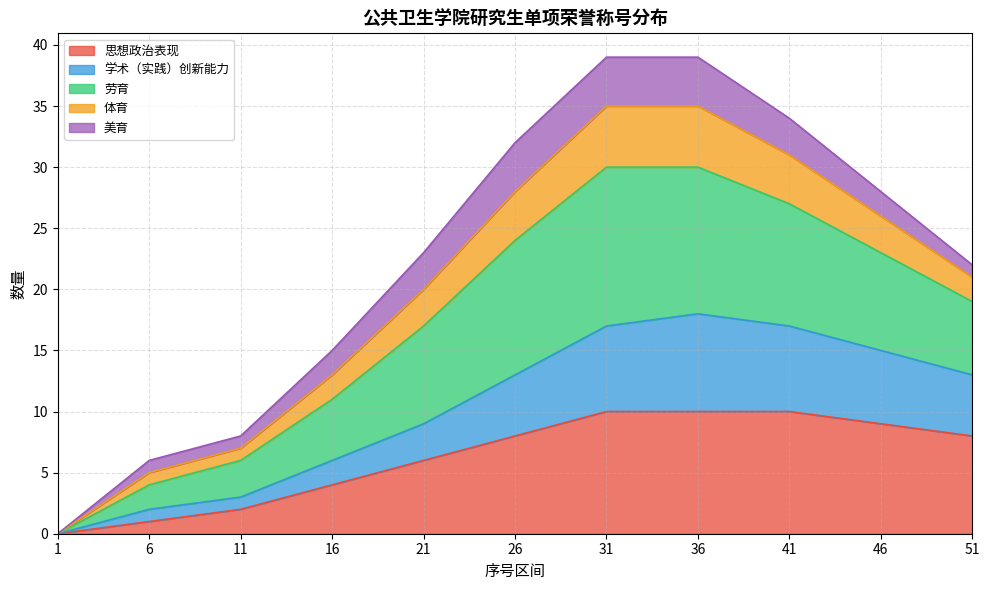

What is the difference between the maximum and minimum values in the 思想政治表现 series?

10